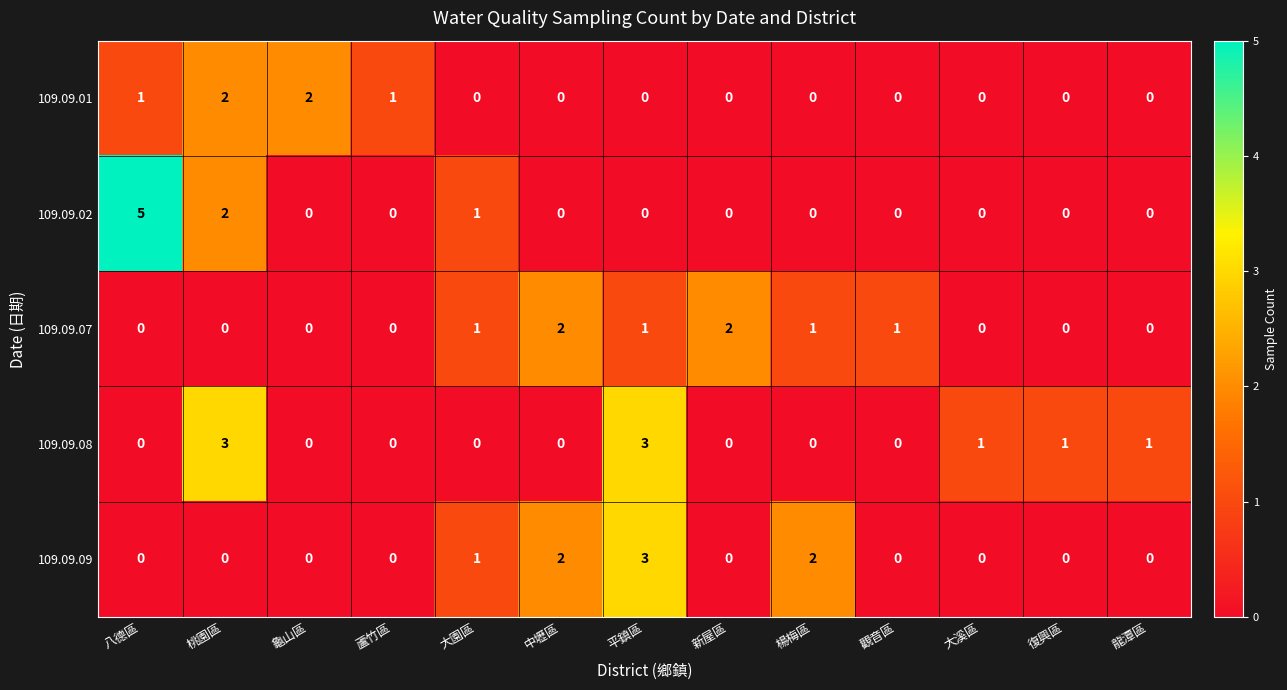

What is the maximum value for 109.09.09?

3